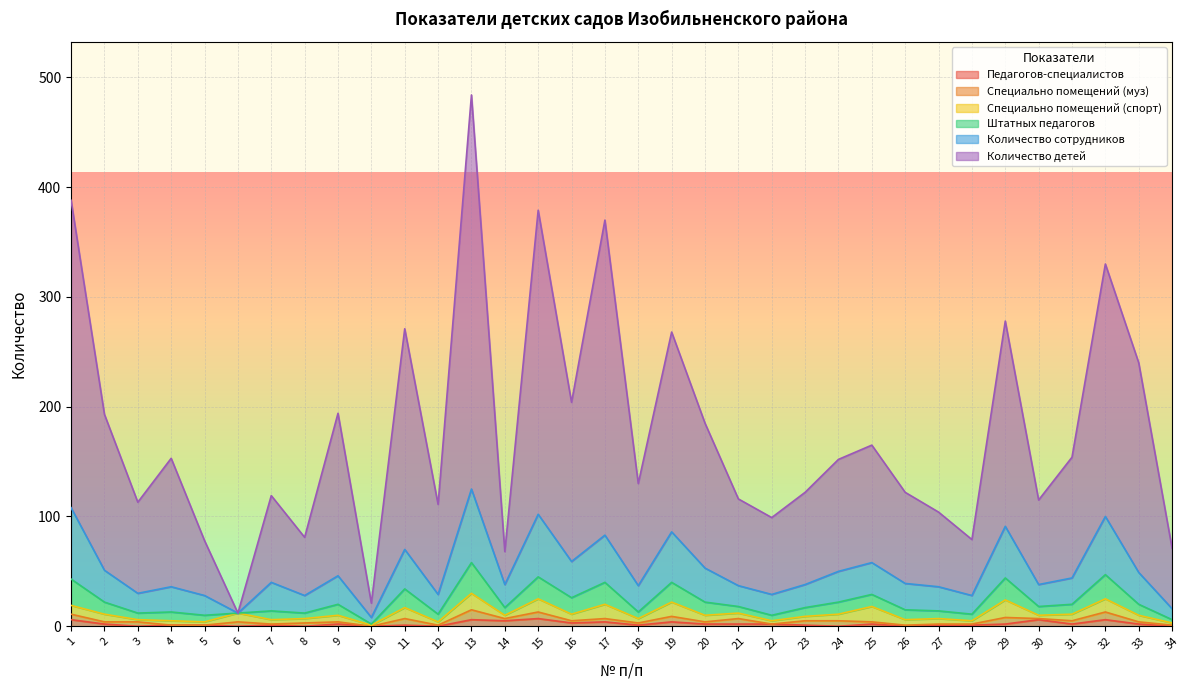

What are all the series names shown in the legend?

Педагогов-специалистов, Специально помещений (муз), Специально помещений (спорт), Штатных педагогов, Количество сотрудников, Количество детей